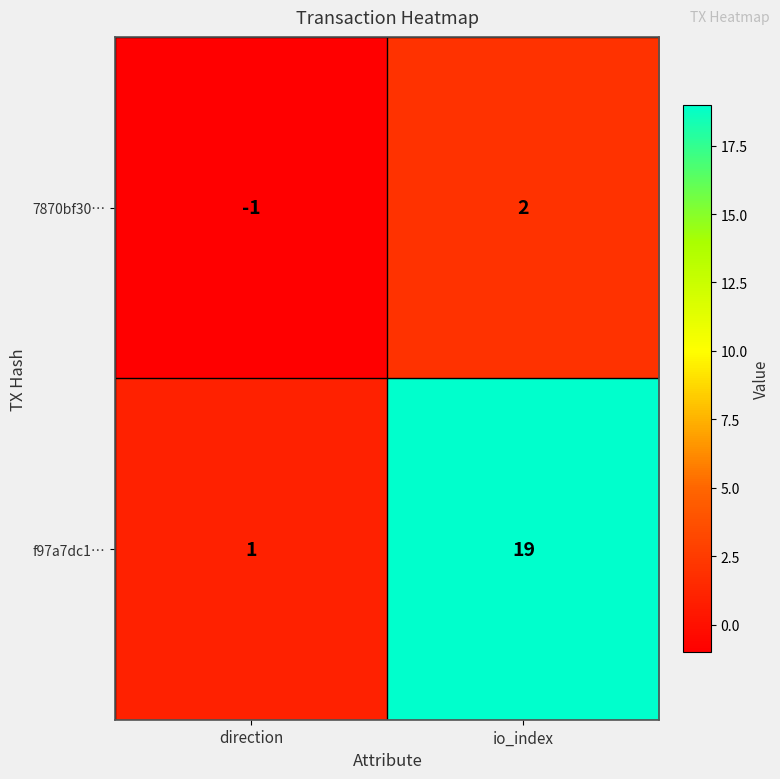

At how many categories does at least one series exceed 5?

1